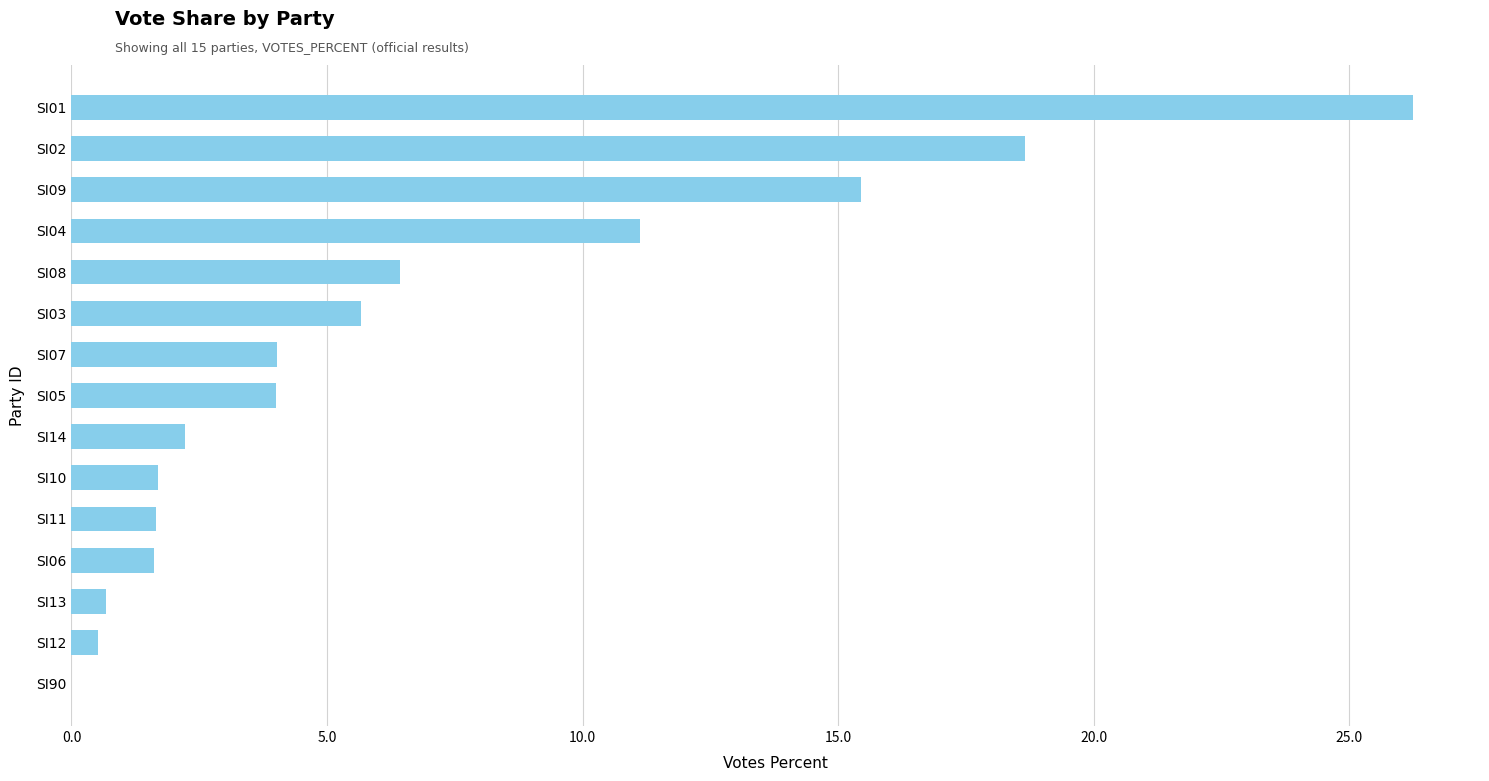

What is the sum of all values?

100.0